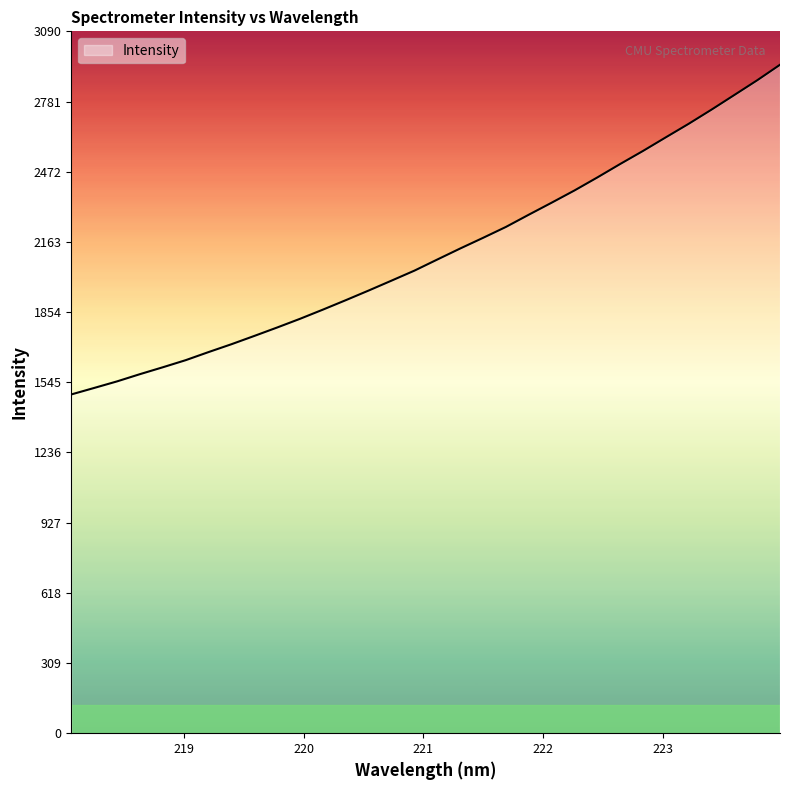

What is the difference between the maximum and minimum values?

1451.4